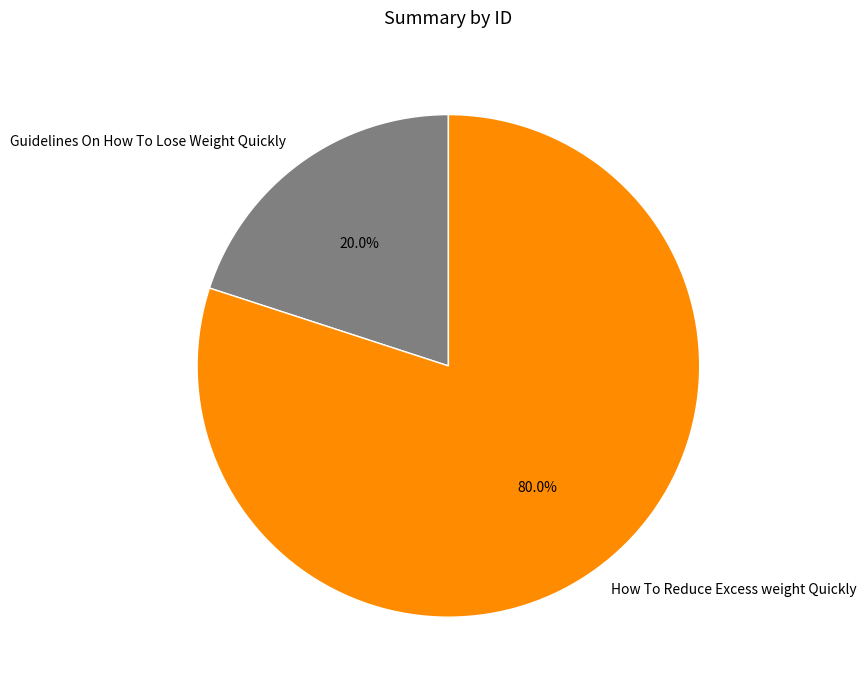

Which category accounts for the majority?

How To Reduce Excess weight Quickly